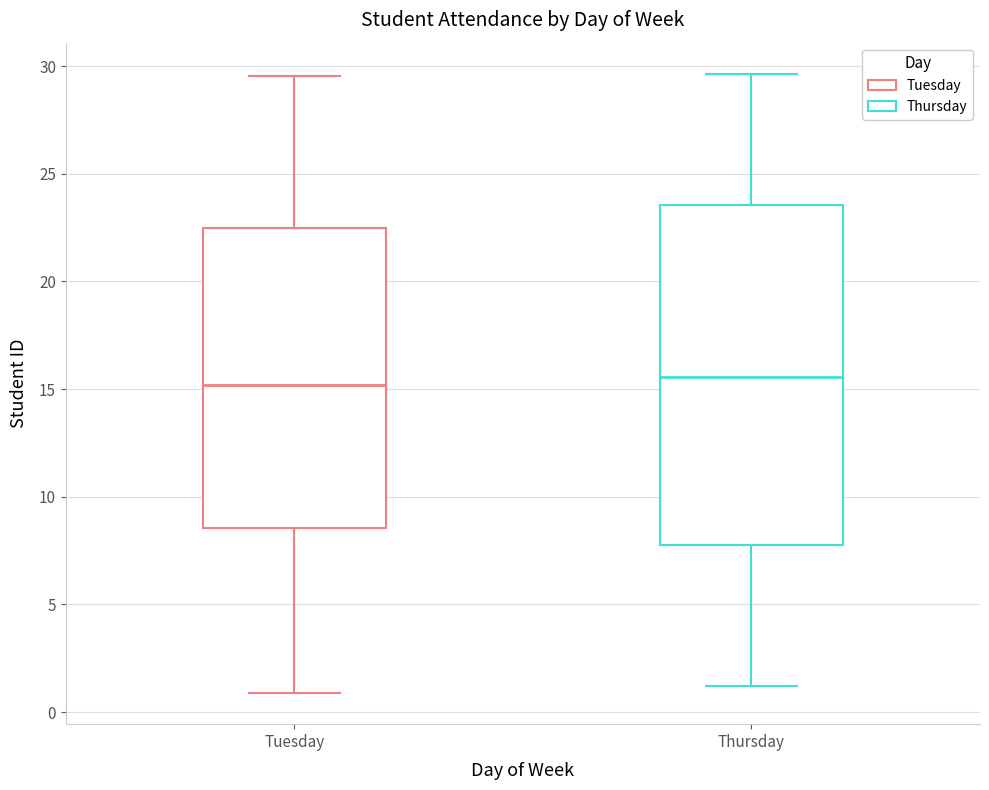

Where is the lower edge of the box for Thursday on the y-axis? The values are not printed on the chart, so give them approximately, as read against the axis.

7.5